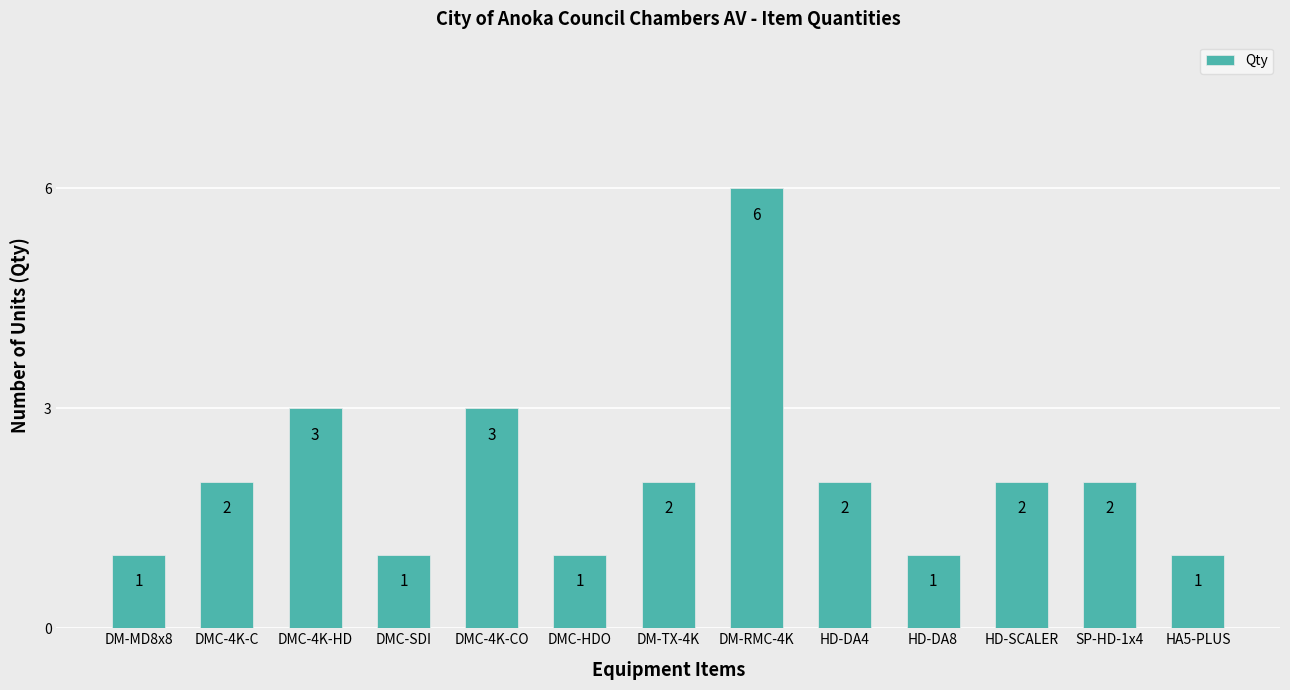

How many bars are there in total?

13